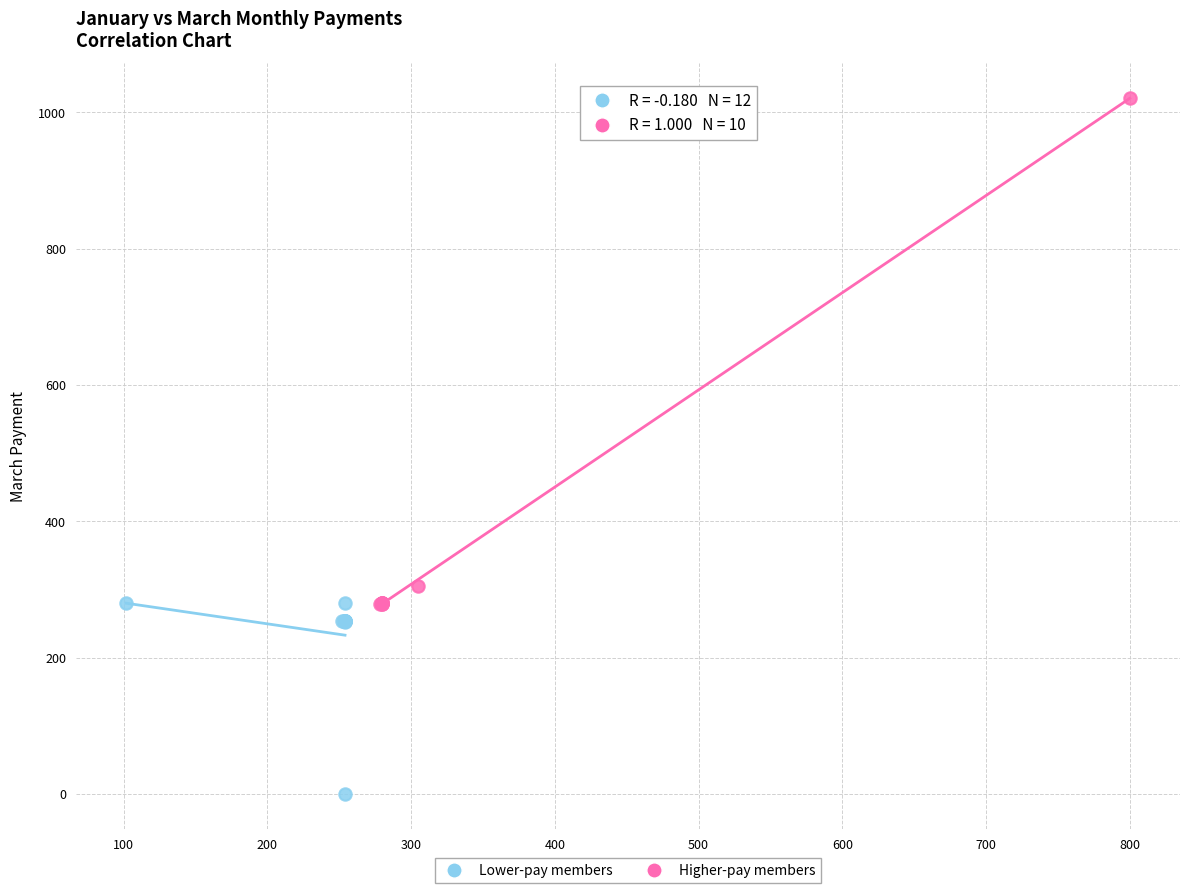

Which series reaches the minimum Y coordinate?

Lower-pay members